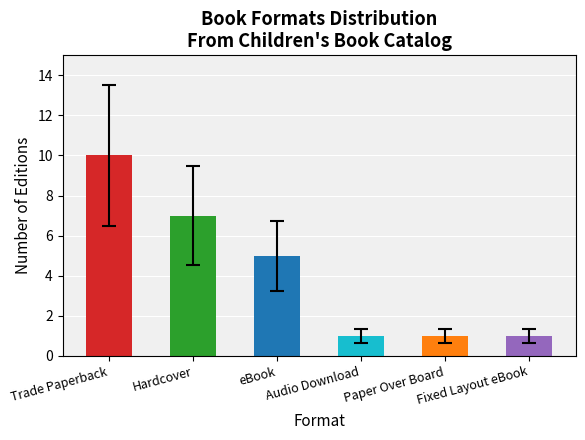

Approximately how many times larger is the value at eBook compared to Paper Over Board?

5.0